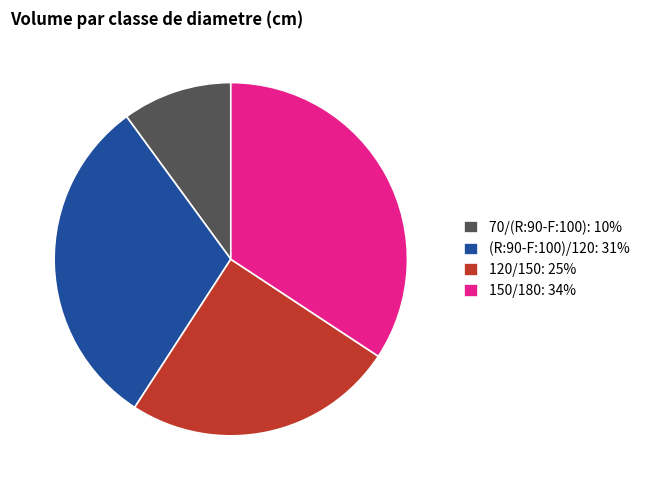

Combined, do 150/180: 34% and 120/150: 25% account for over 50%?

Yes